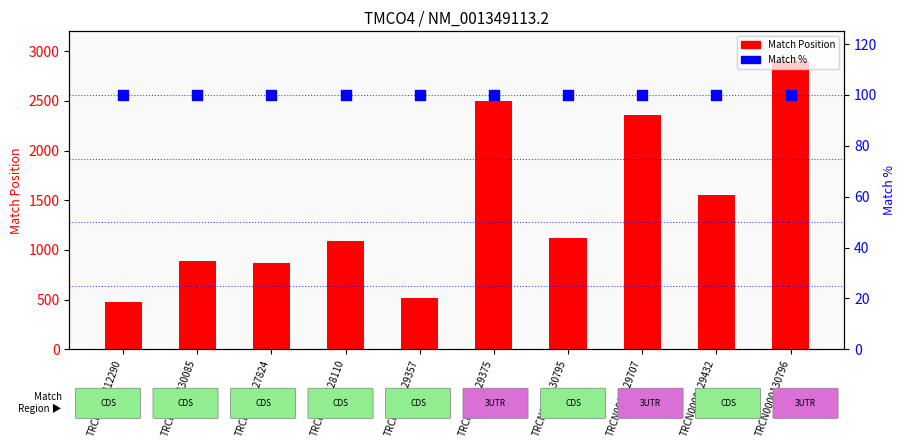

Which series has the widest spread of Y values?

Match Position